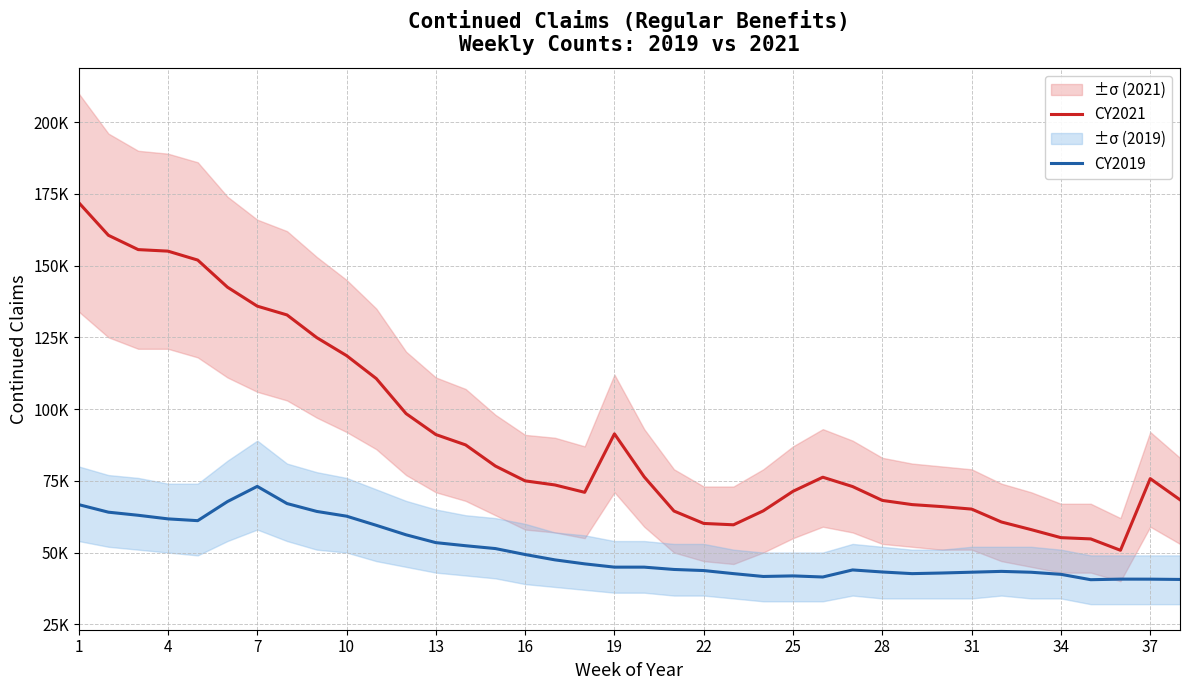

How many lines are shown in the chart?

2